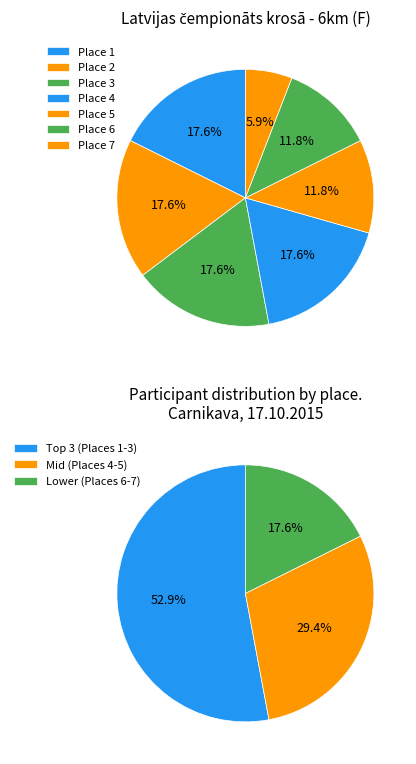

What percentage do Place 2 and Place 3 together represent?

35.3%